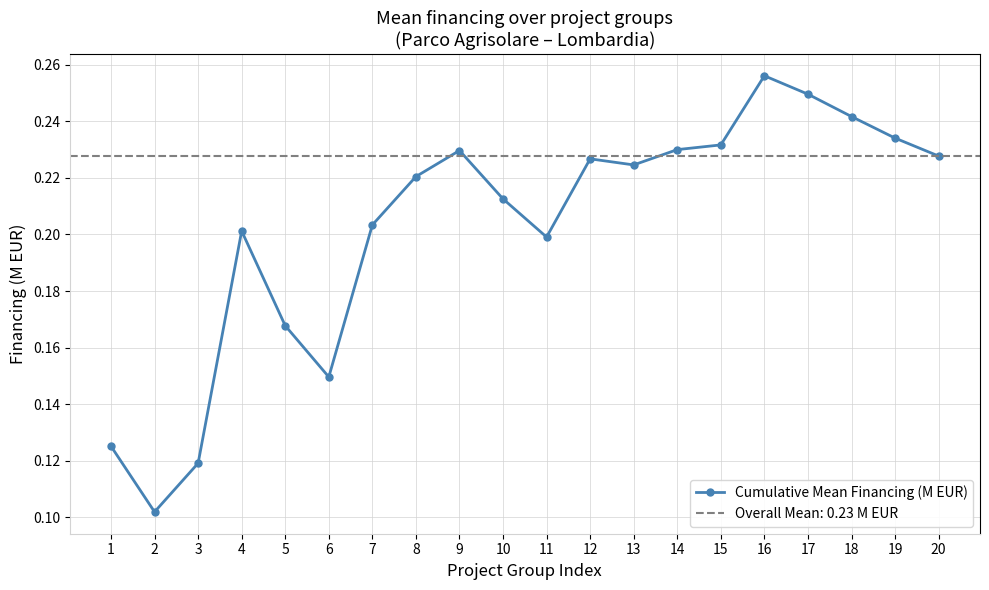

Rank the categories by value from highest to lowest.

16, 17, 18, 19, 15, 14, 9, 20, 12, 13, 8, 10, 7, 4, 11, 5, 6, 1, 3, 2